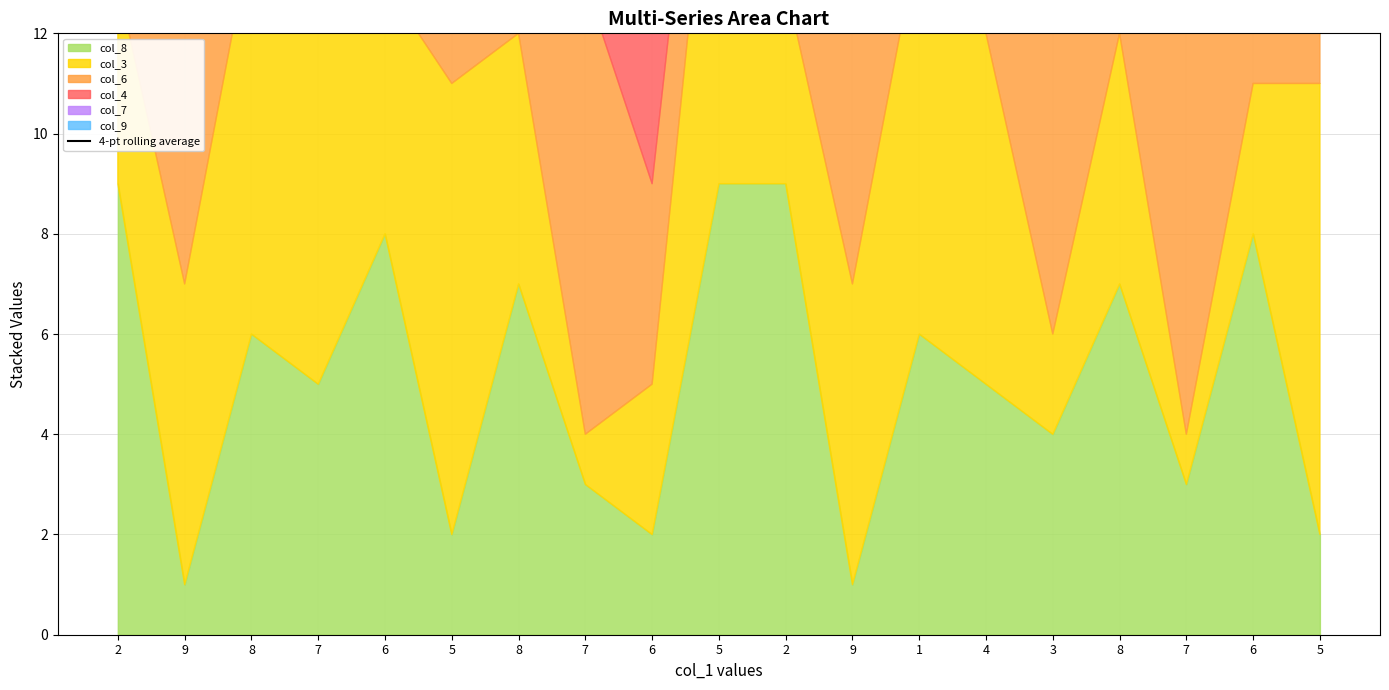

How many interior local valleys (lower than both neighbors) does the data have?

3